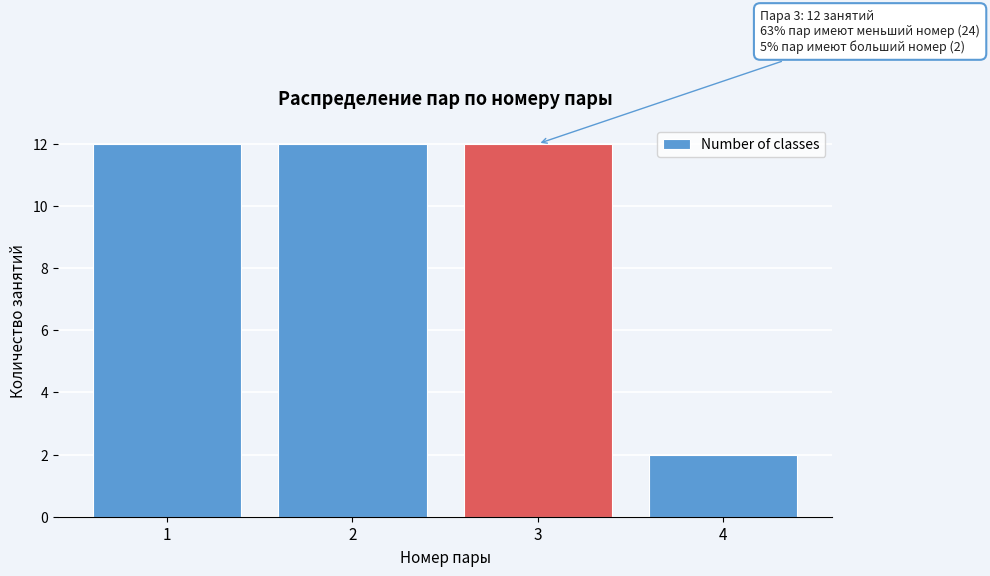

Reading right to left, transcribe all the data shown in this chart.

2	12	12	12